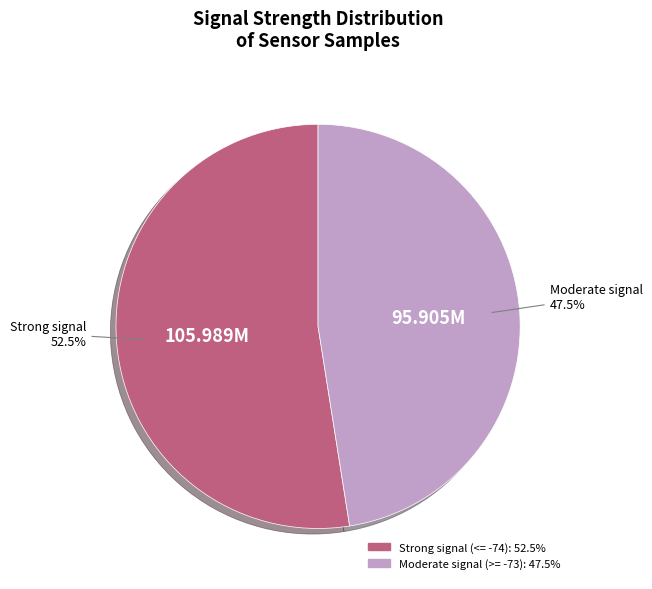

Is there a majority slice in this chart?

Yes